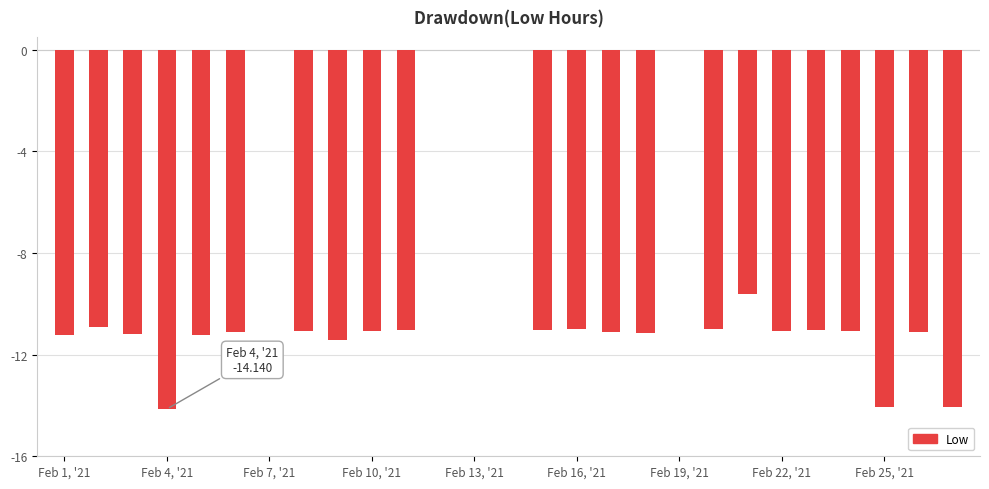

How many distinct data groups are displayed?

1